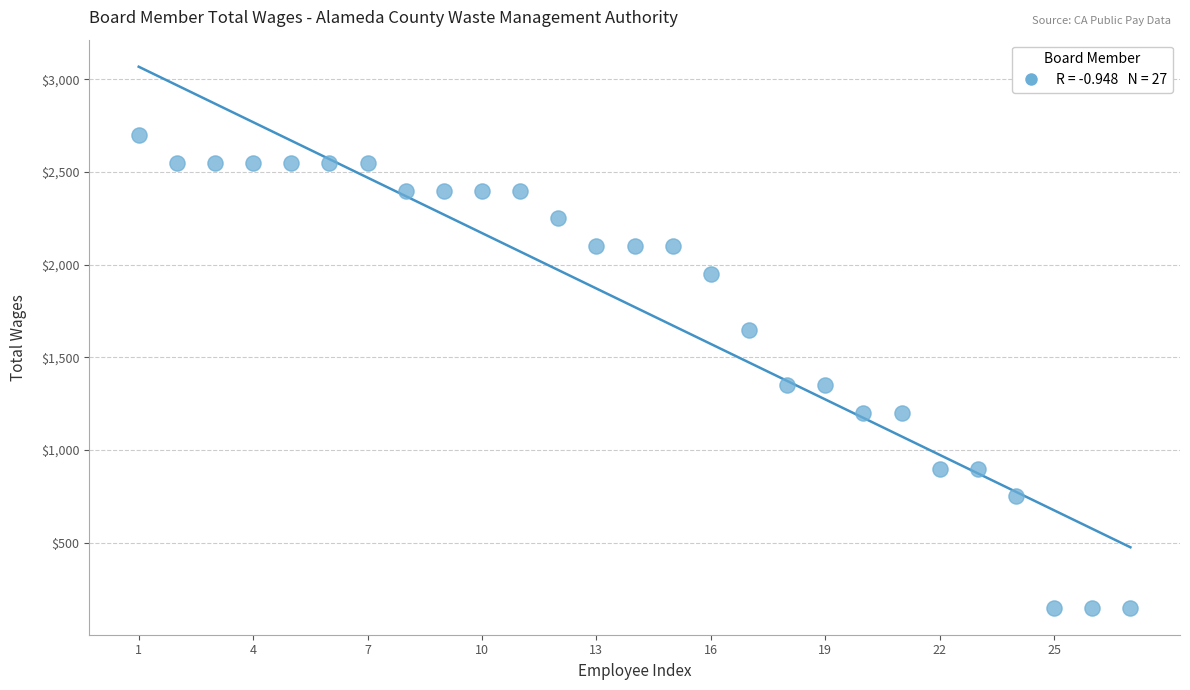

What is the range of X values (max minus min)?

26